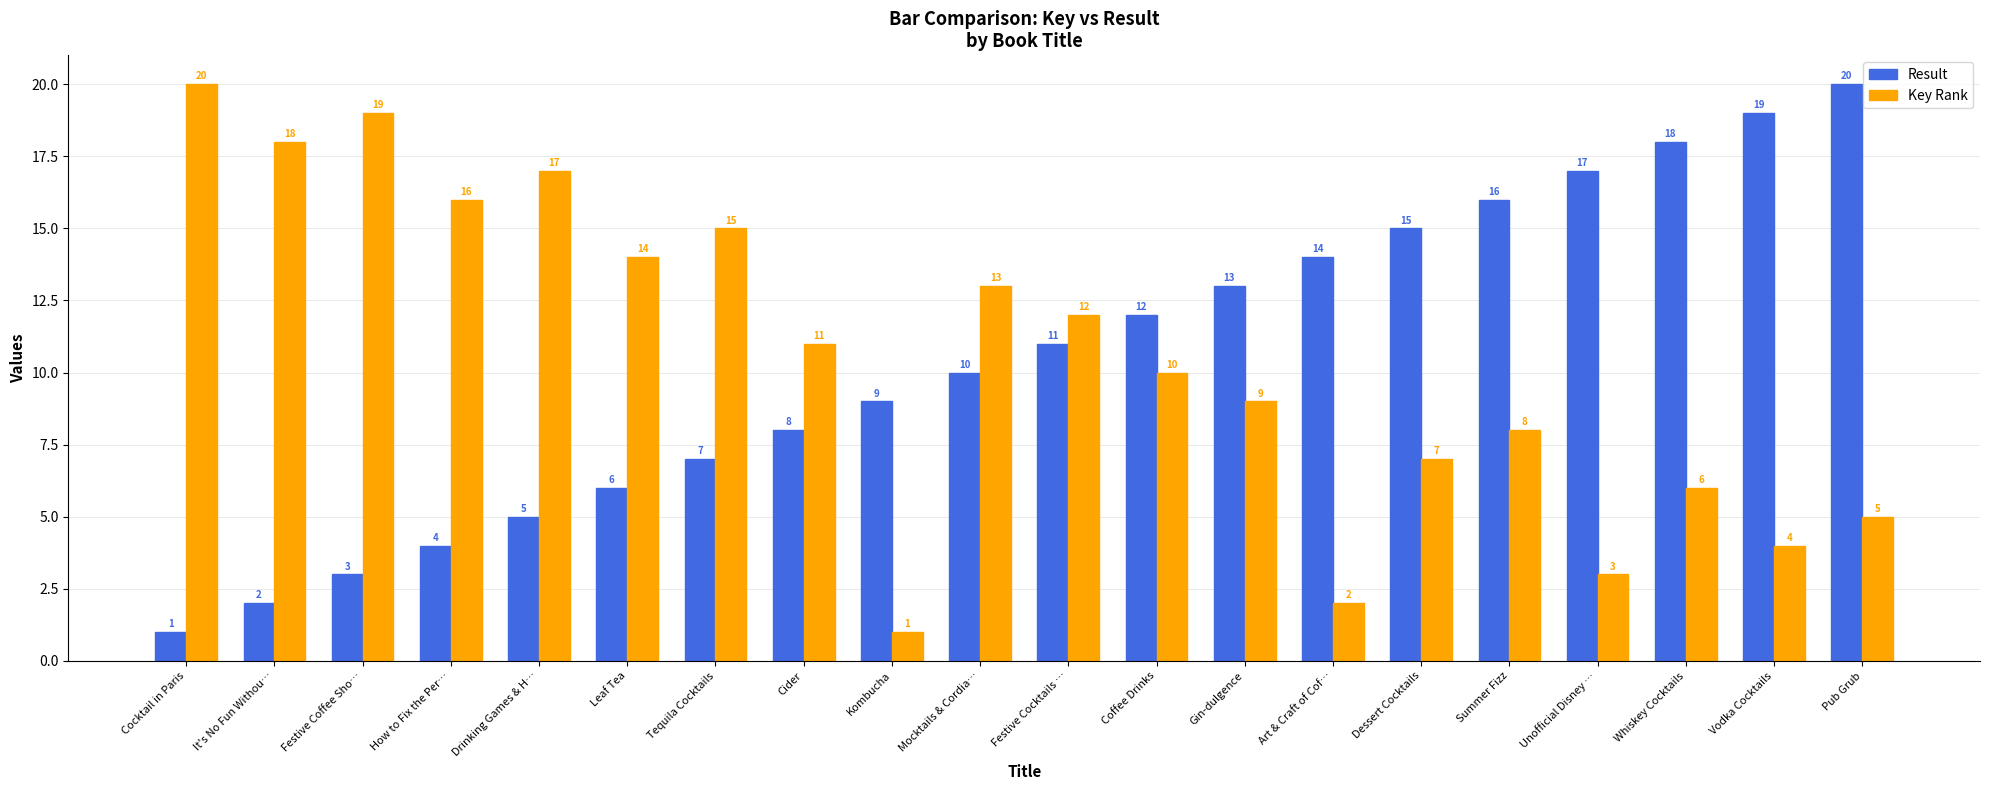

What is the value of the Key Rank bar at the 19th from the left?

4